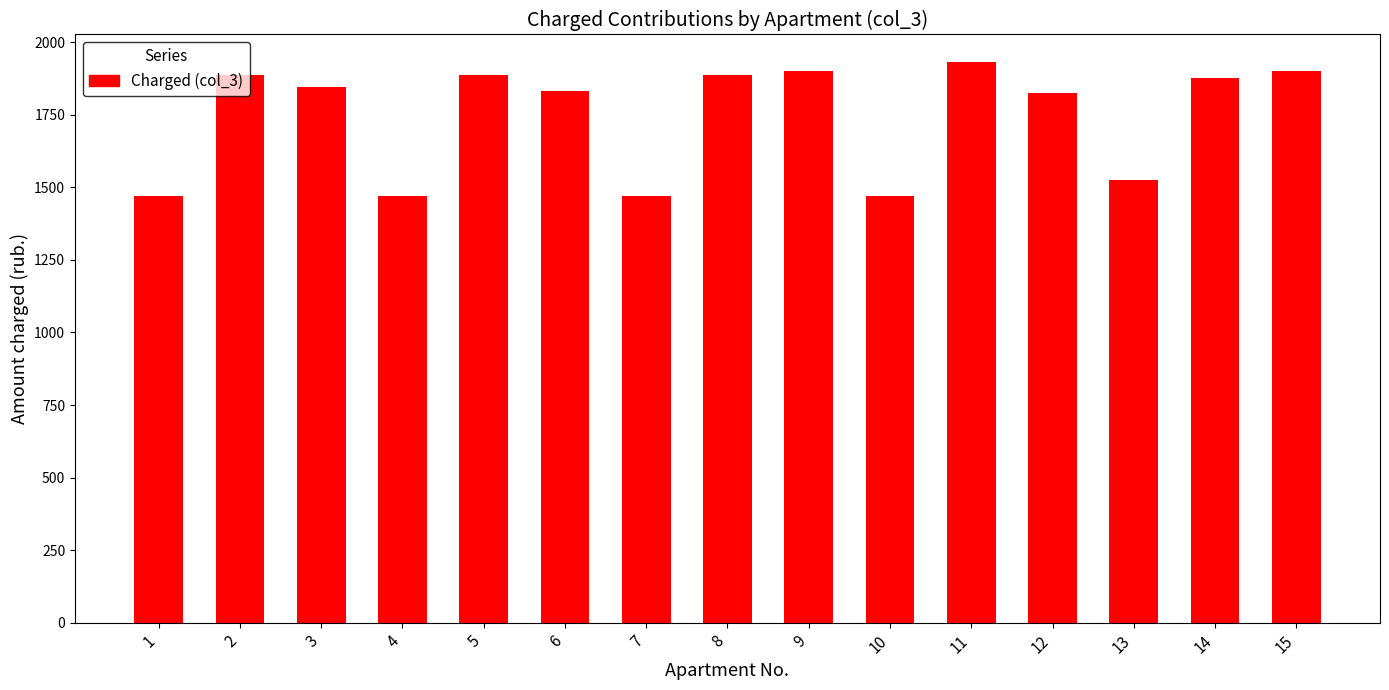

Which has a higher value, 10 or 5?

5